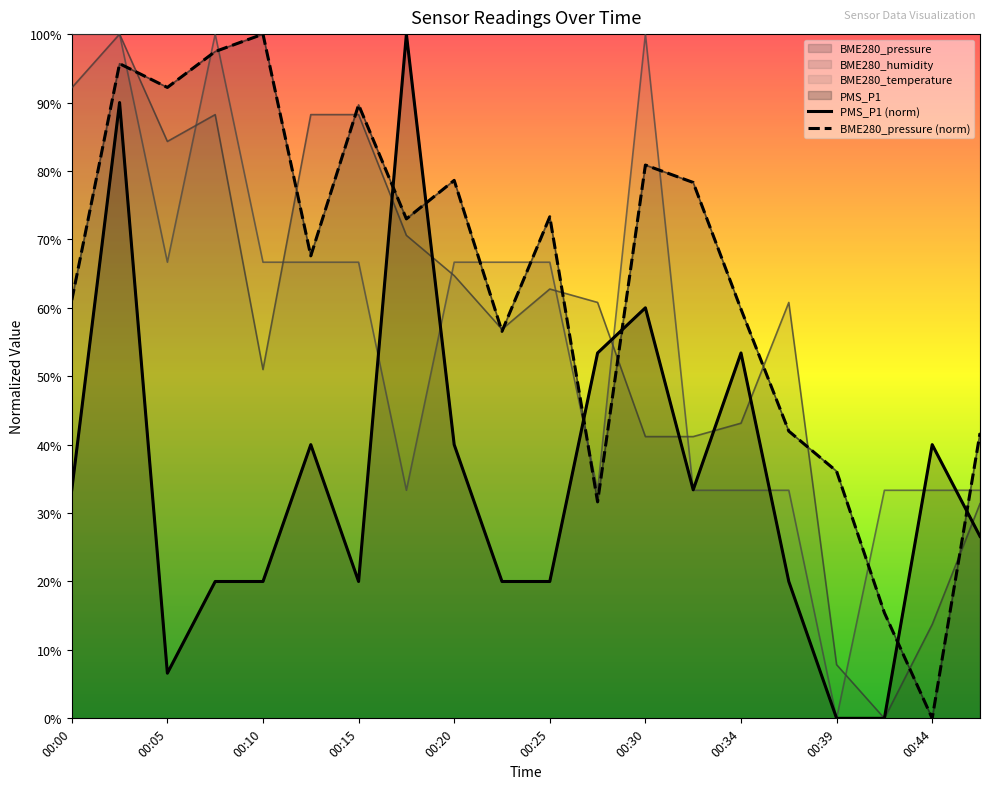

Which series has the largest total across all categories?

BME280_pressure (norm)